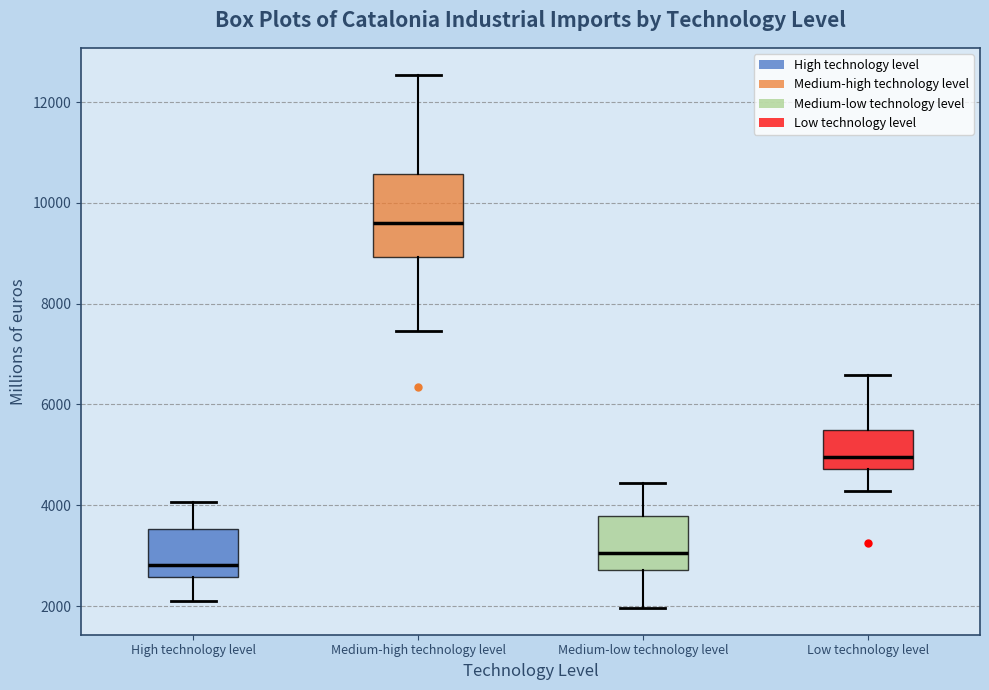

Which box has the lowest median line?

High technology level